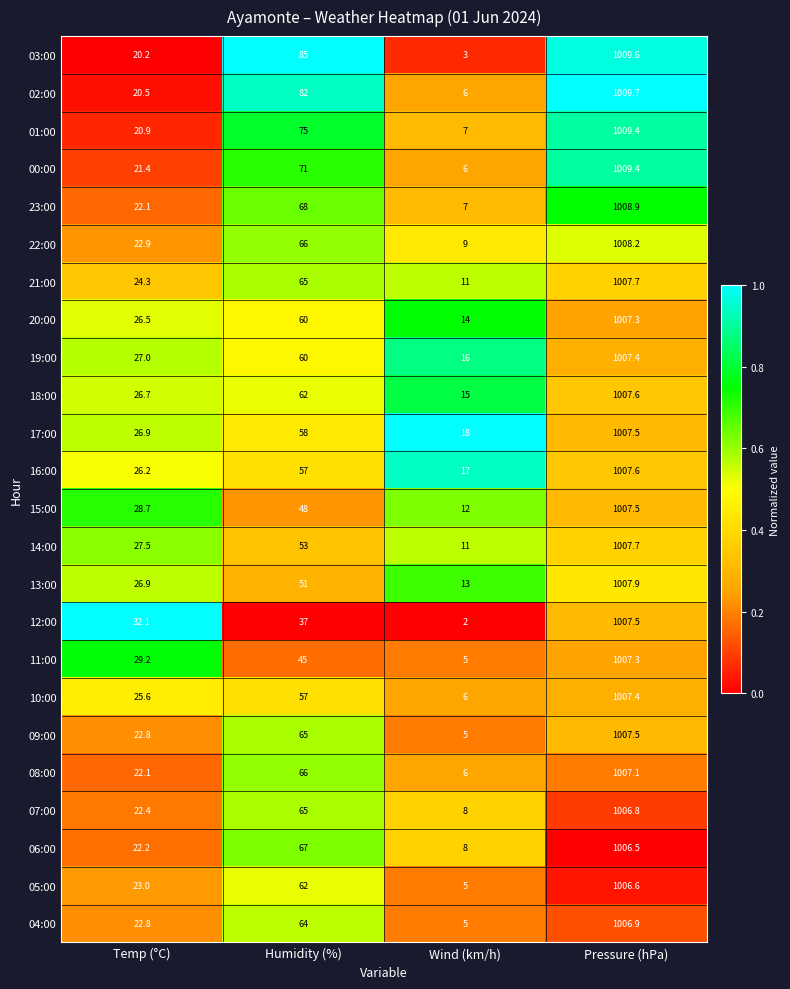

What is the sum of the 05:00 values at Pressure (hPa) and Wind (km/h)?

1011.6